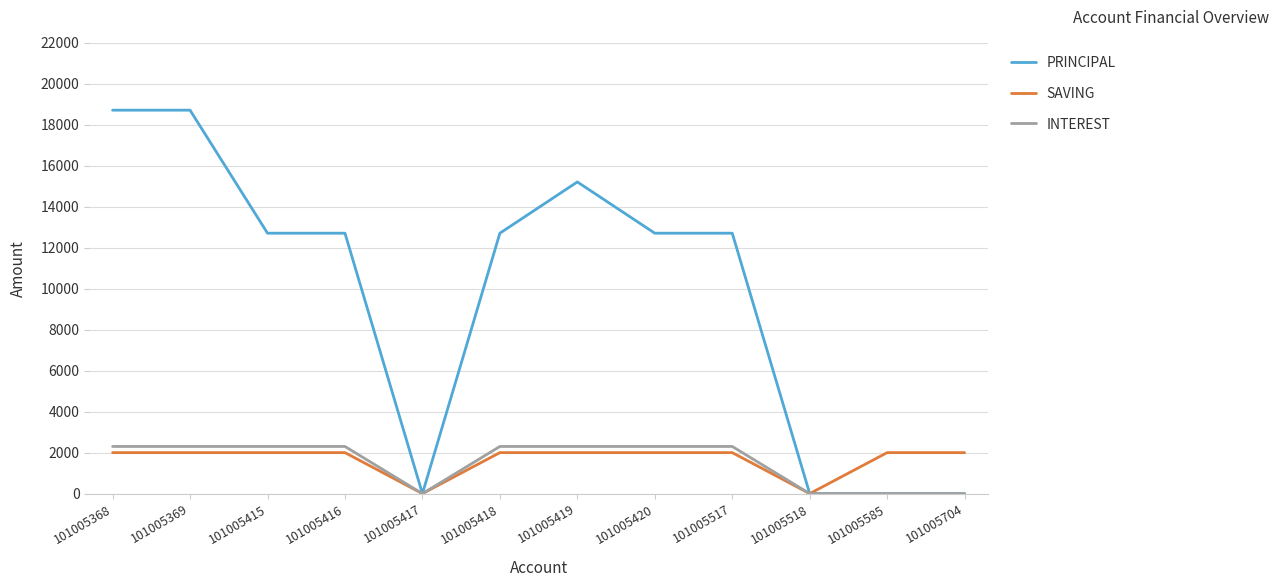

What is the maximum value for PRINCIPAL?

18700